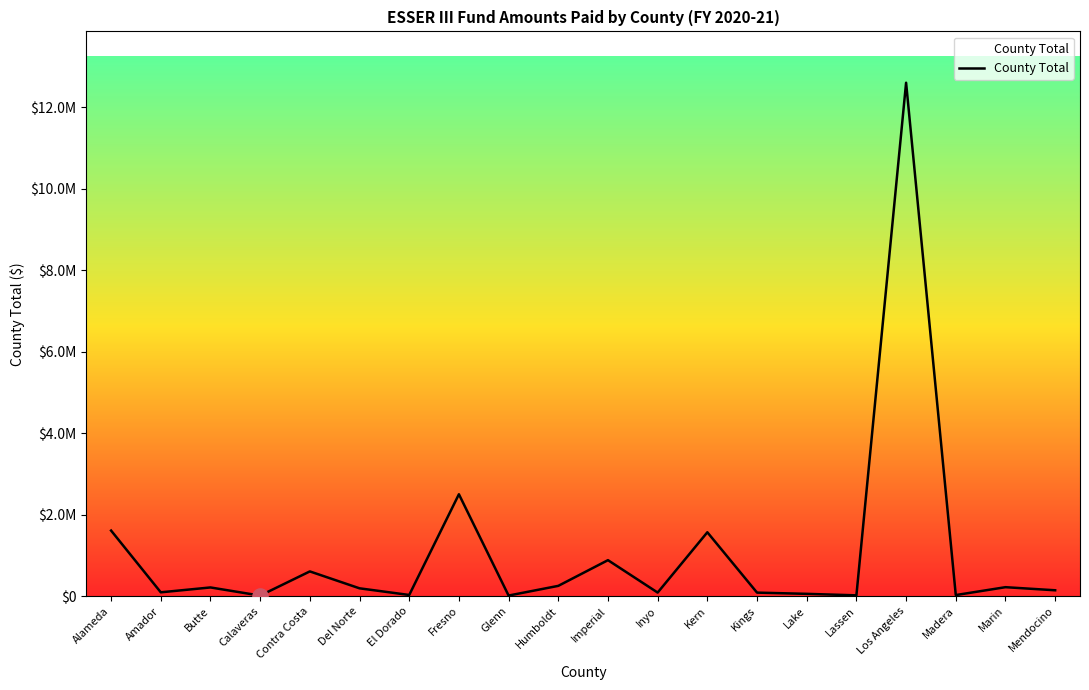

Which has a higher value, El Dorado or Kern?

Kern